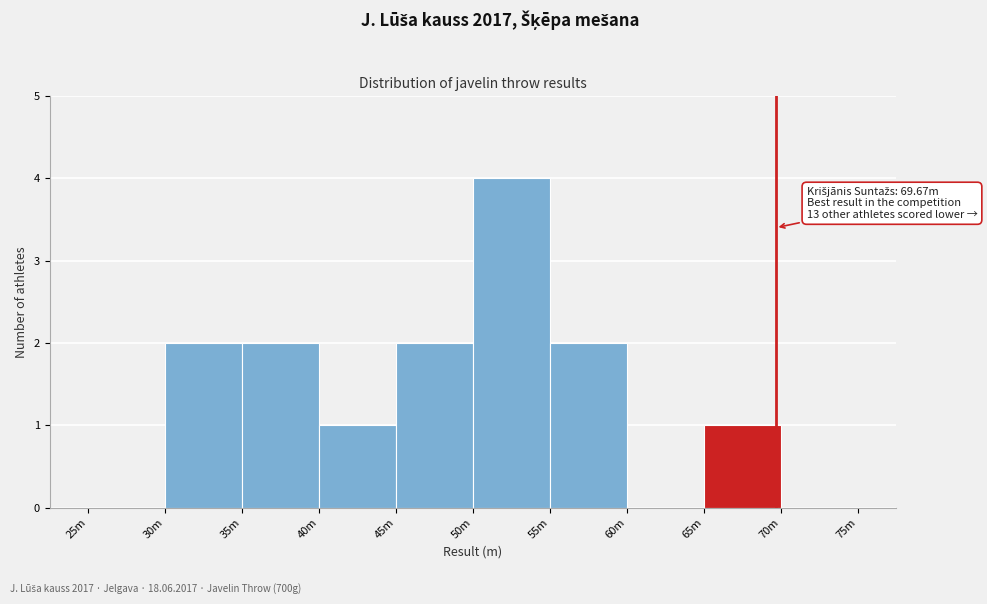

Reading left to right, what are all the values shown in this chart?

25m=0	30m=2	35m=2	40m=1	45m=2	50m=4	55m=2	60m=0	65m=1	70m=0